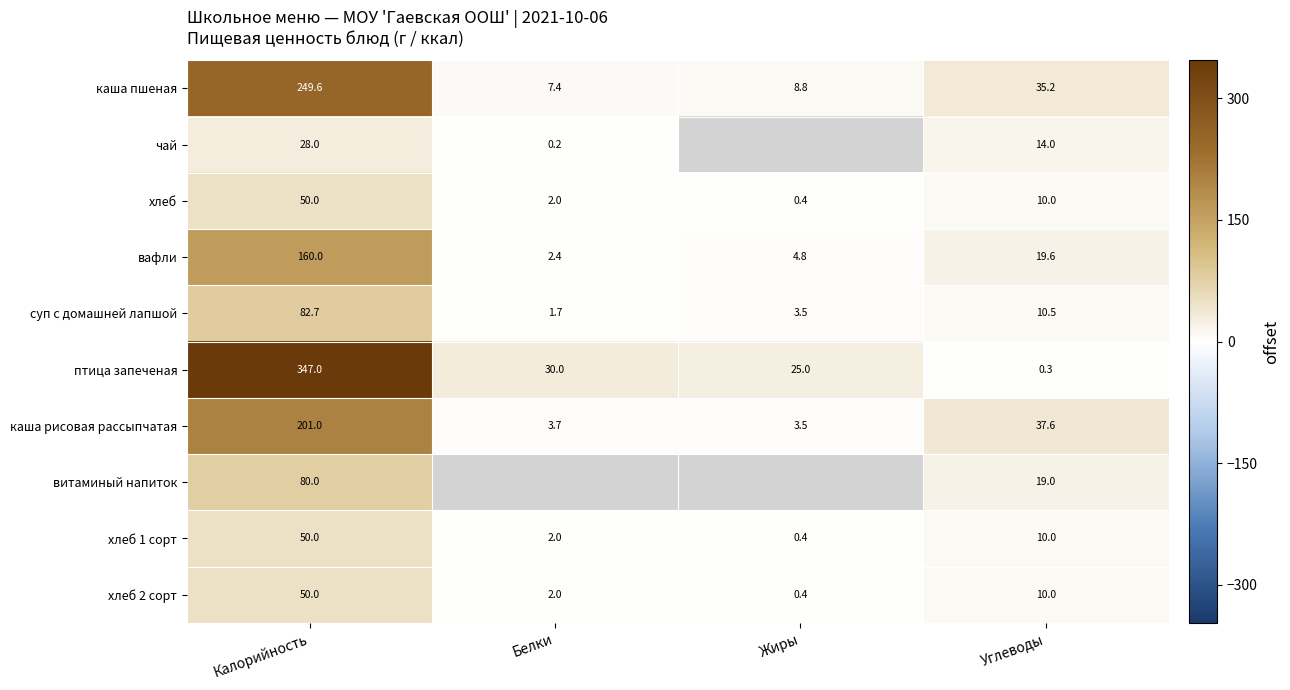

What is the sum of all хлеб 2 сорт values?

62.4